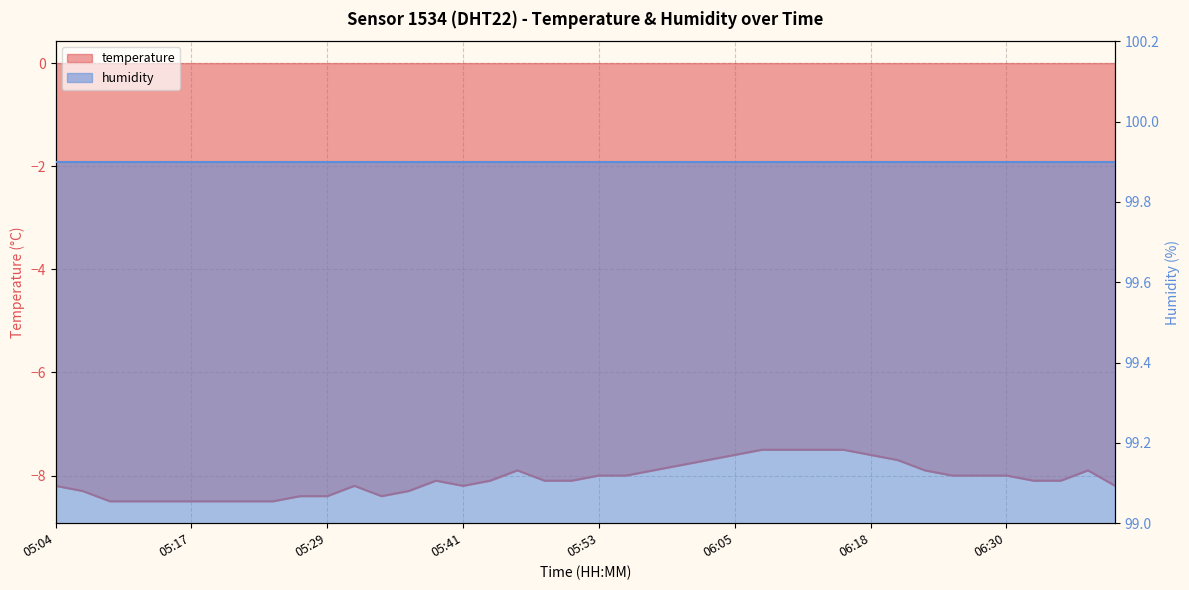

Where does the data first go above -8?

05:46